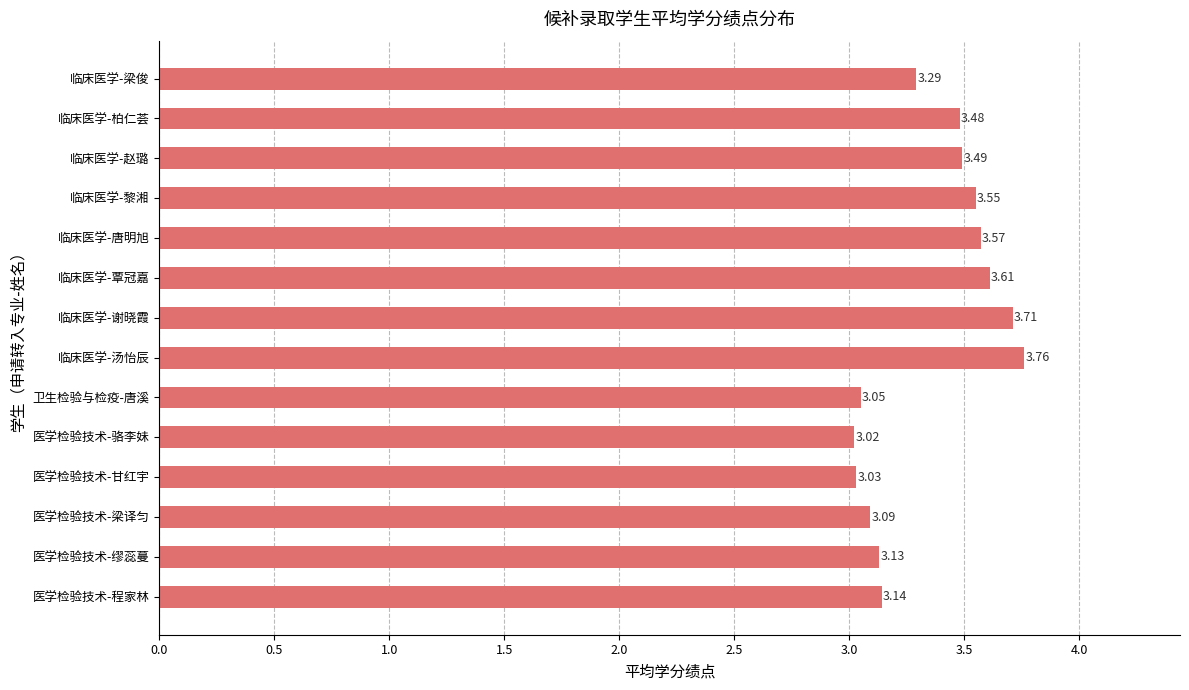

What is the change in value from 卫生检验与检疫-唐溪 to 临床医学-汤怡辰?

+0.7